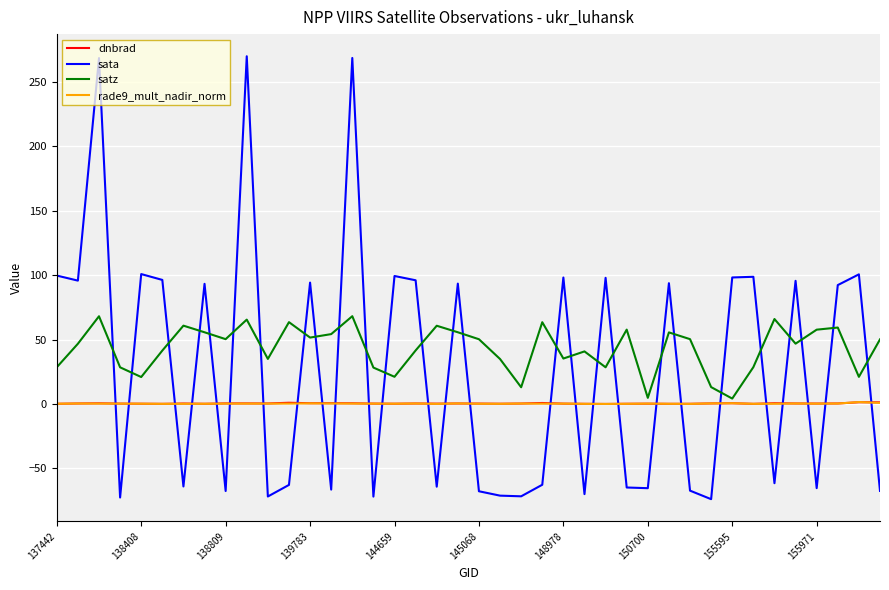

After their last crossing, which series has the higher values: sata or dnbrad?

dnbrad